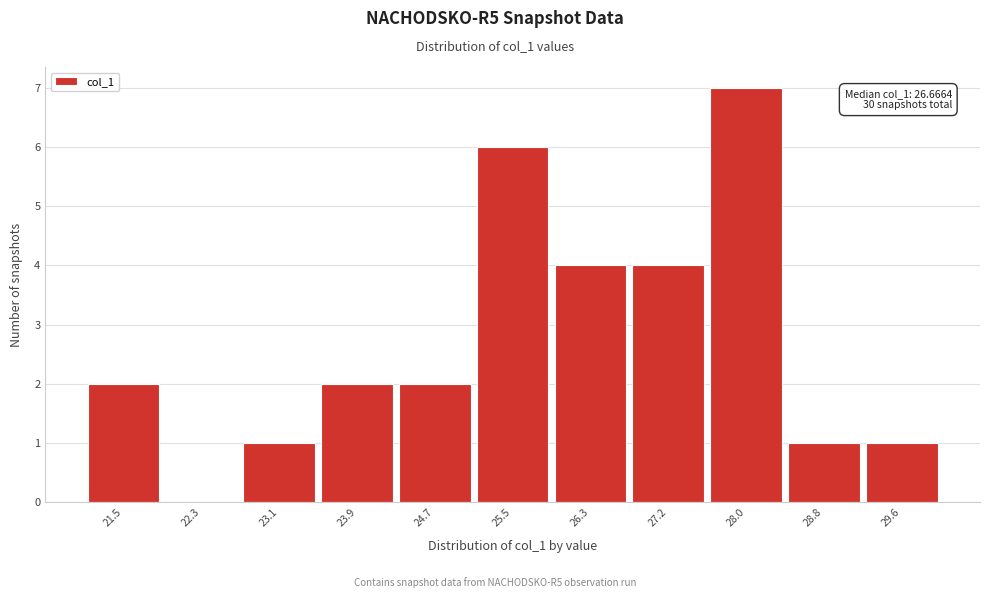

Reading right to left, list all the values displayed in this chart.

29.6=1	28.8=1	28.0=7	27.2=4	26.3=4	25.5=6	24.7=2	23.9=2	23.1=1	22.3=0	21.5=2